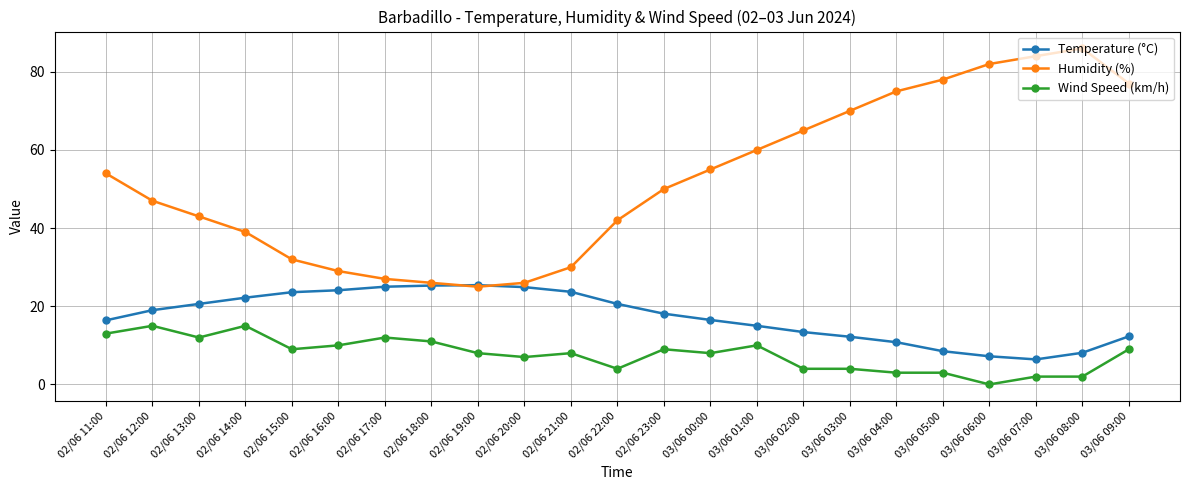

True or false: Wind Speed (km/h) and Temperature (°C) cross at least once.

False